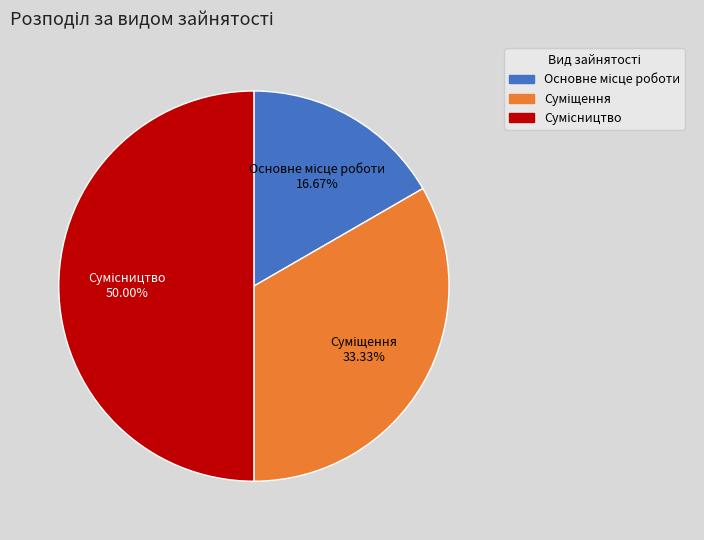

Count the number of slices in the pie.

3